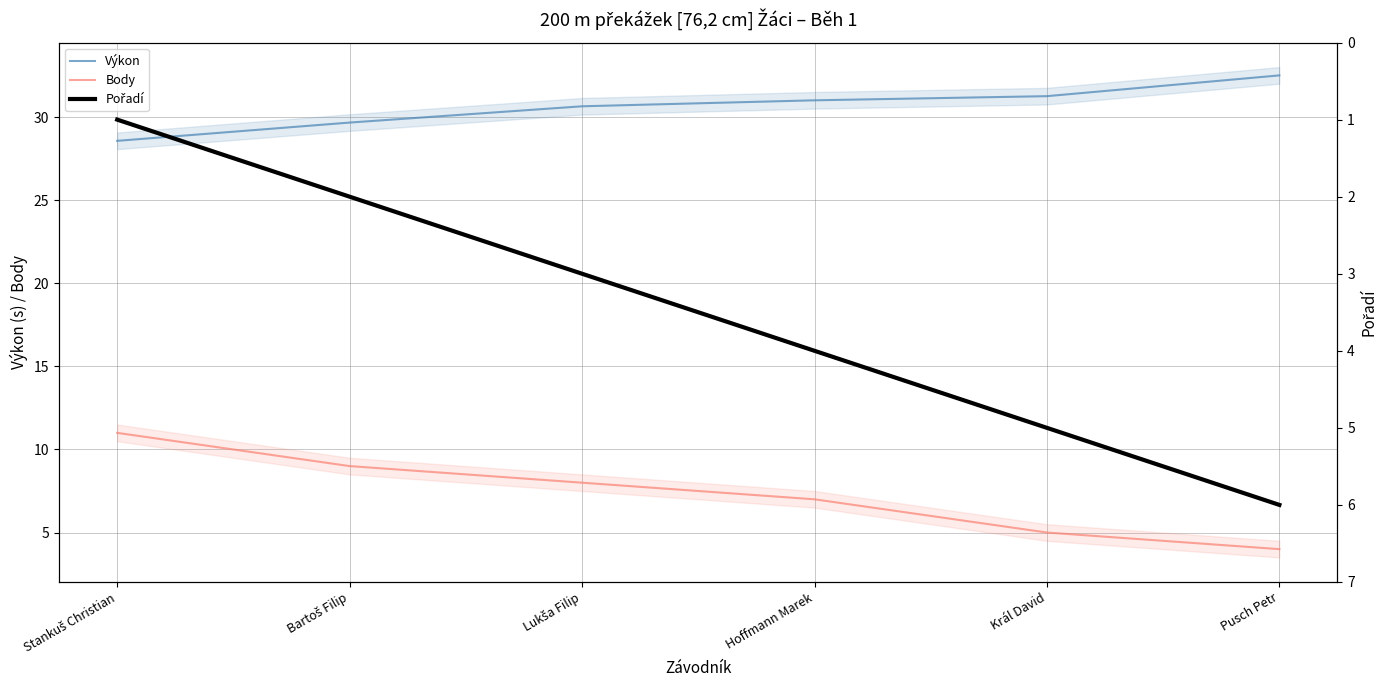

Which series has the largest range (max minus min)?

Body